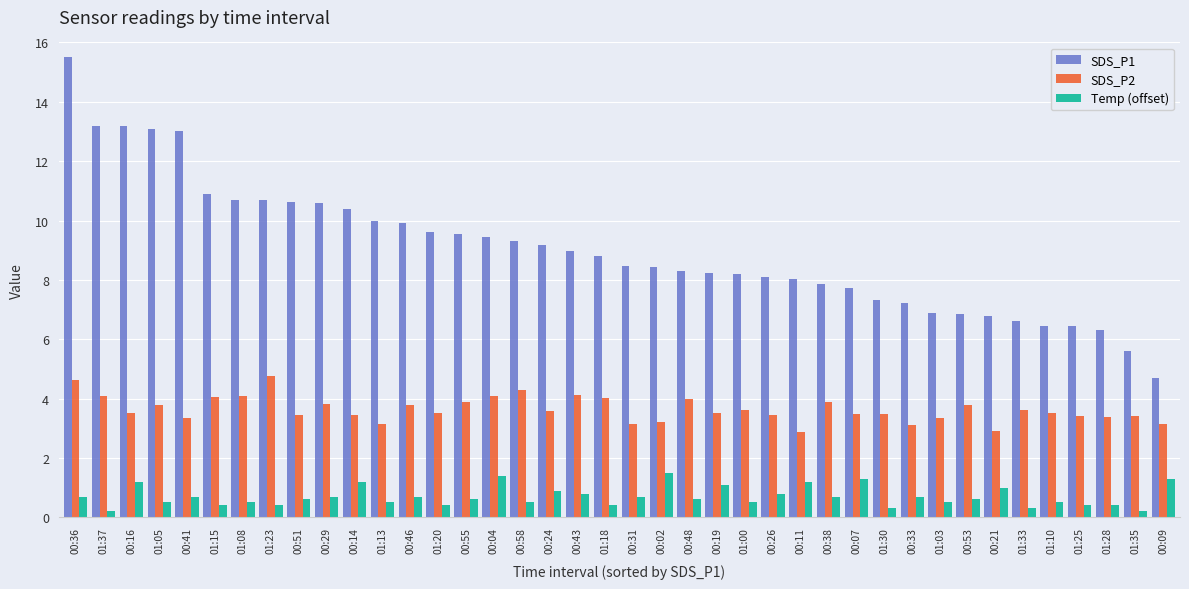

What value does the SDS_P1 series have at 00:46?

9.9